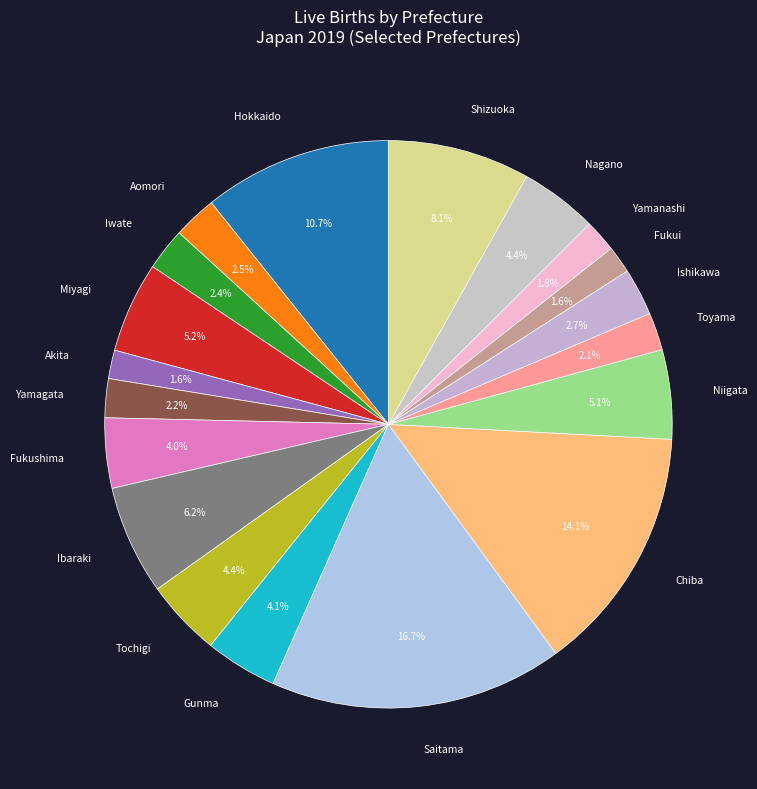

What is the largest slice in the pie chart?

Saitama